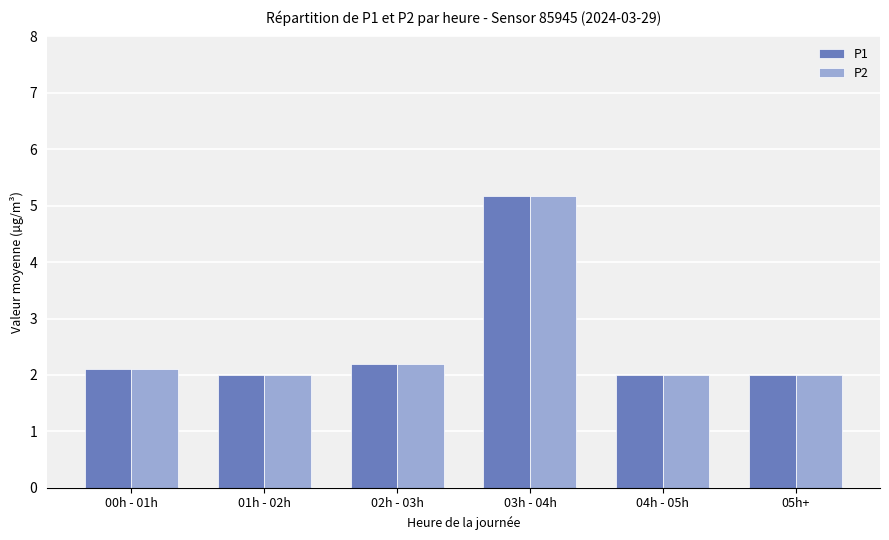

What is the difference between the maximum and minimum values in the P2 series?

3.2